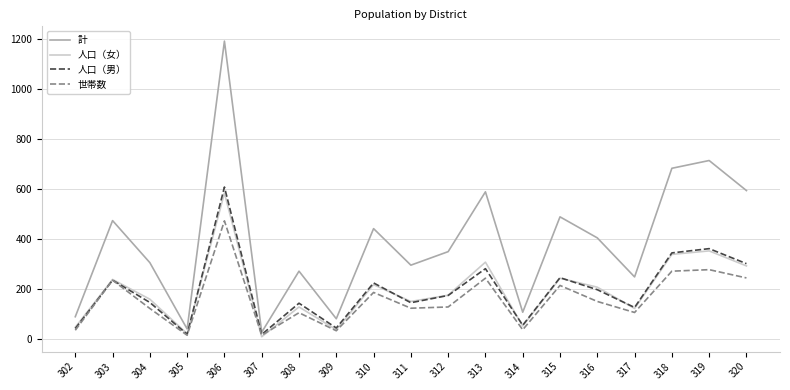

The 世帯数 series shows 105 at 308. True or false?

True